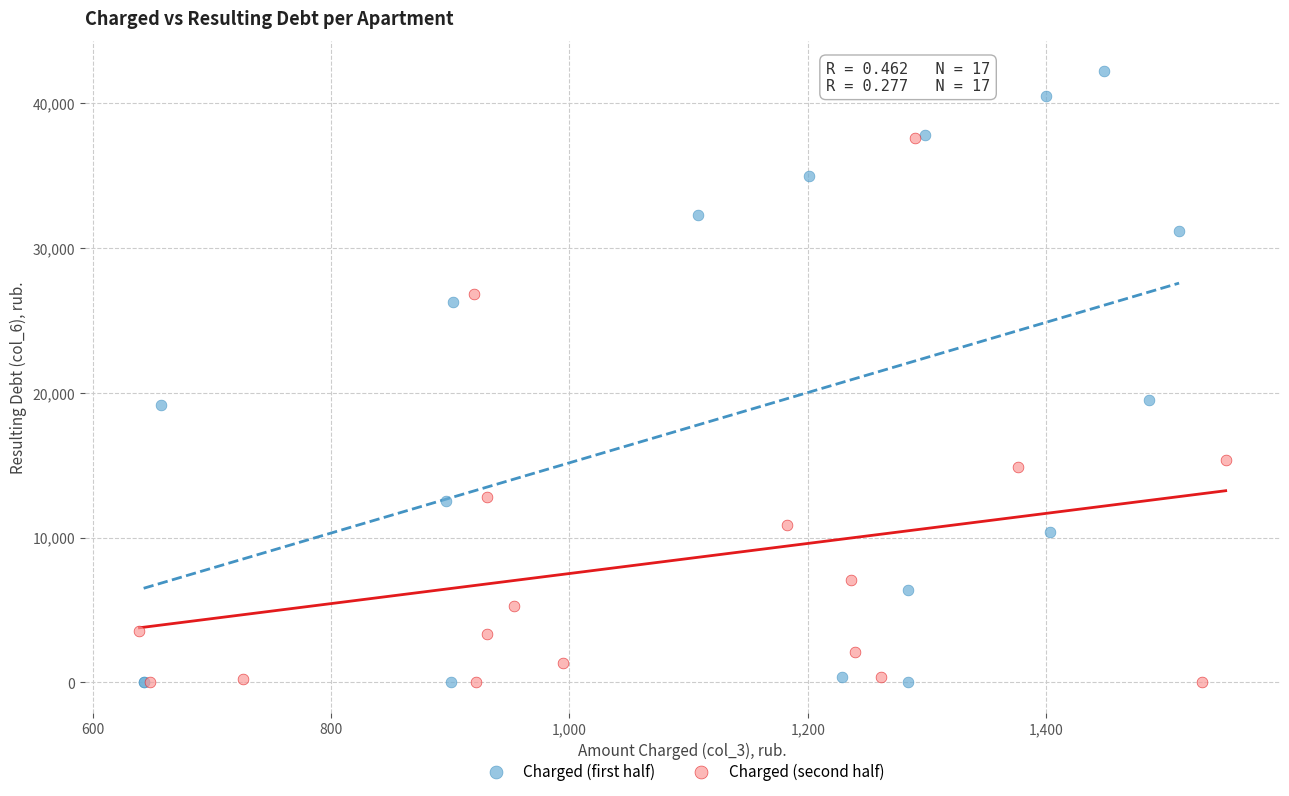

Which series has the widest spread of Y values?

Charged (first half)